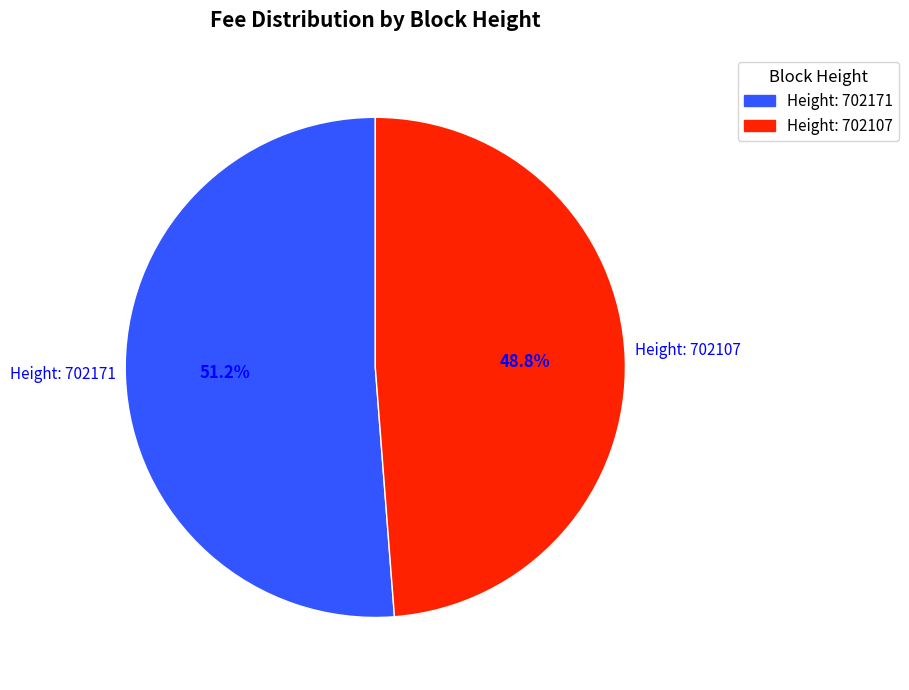

How many segments does this pie chart have?

2